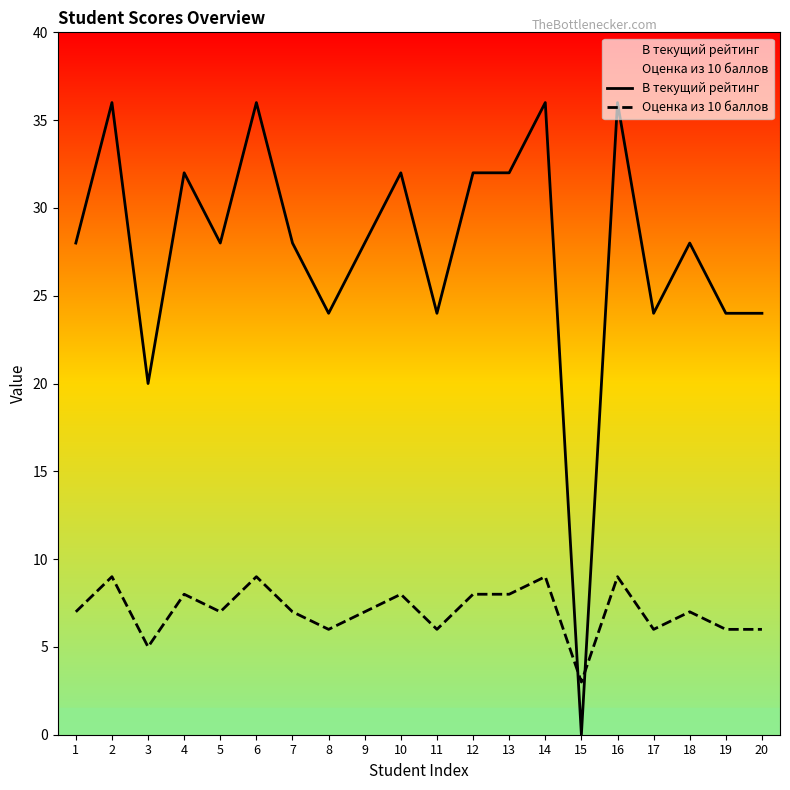

Which series has the largest range (max minus min)?

В текущий рейтинг